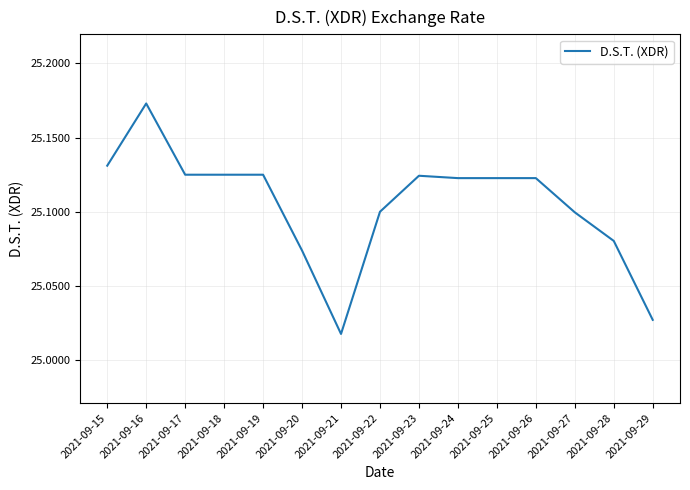

What is the ratio of the value at 2021-09-24 to the value at 2021-09-27?

1.0